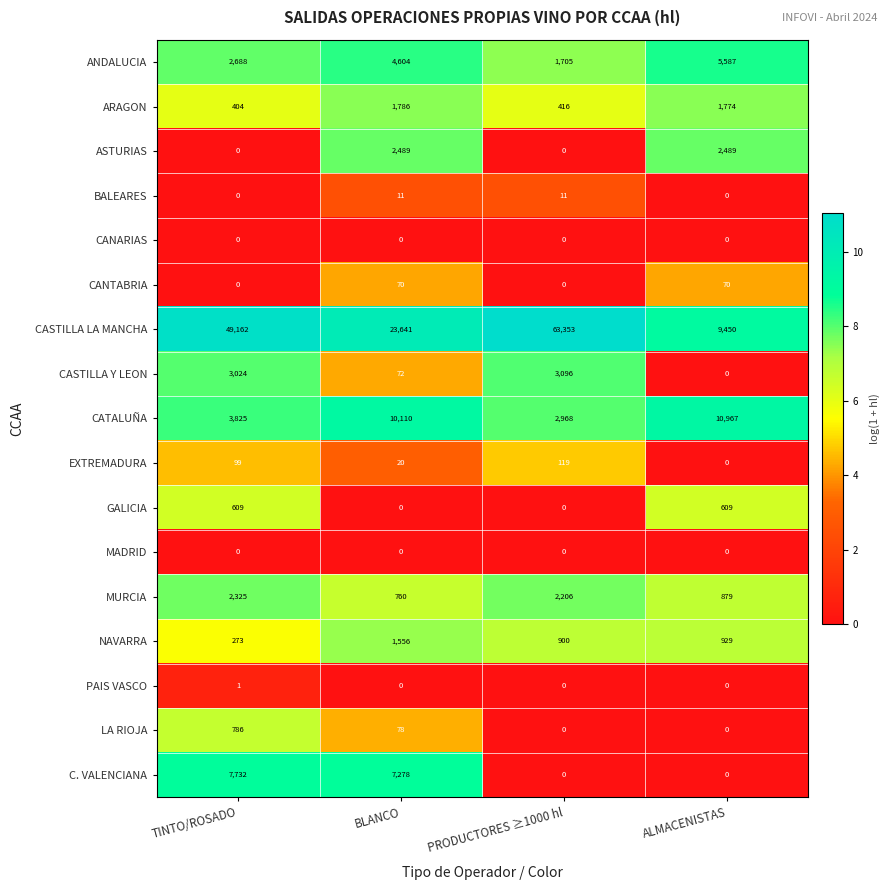

True or false: BALEARES has a value of -7 at TINTO/ROSADO.

False